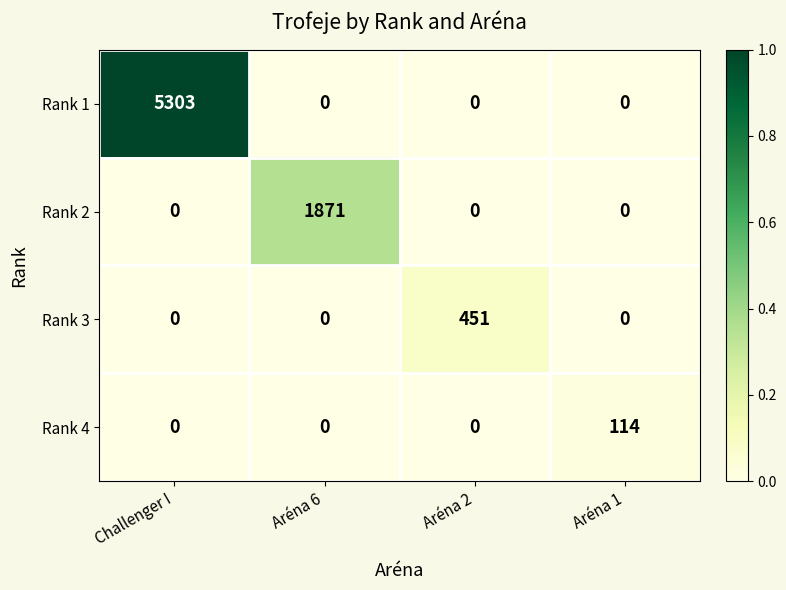

Which series has the widest spread of values?

Rank 1